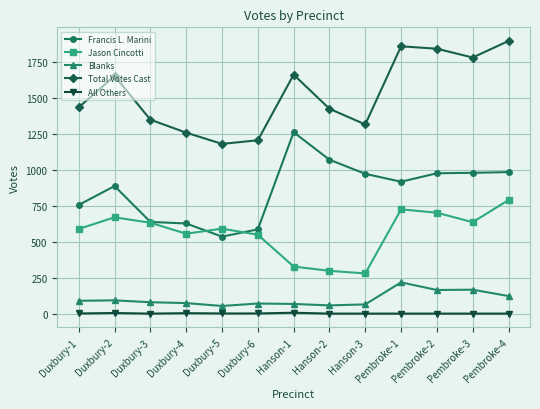

How many lines are shown in the chart?

5